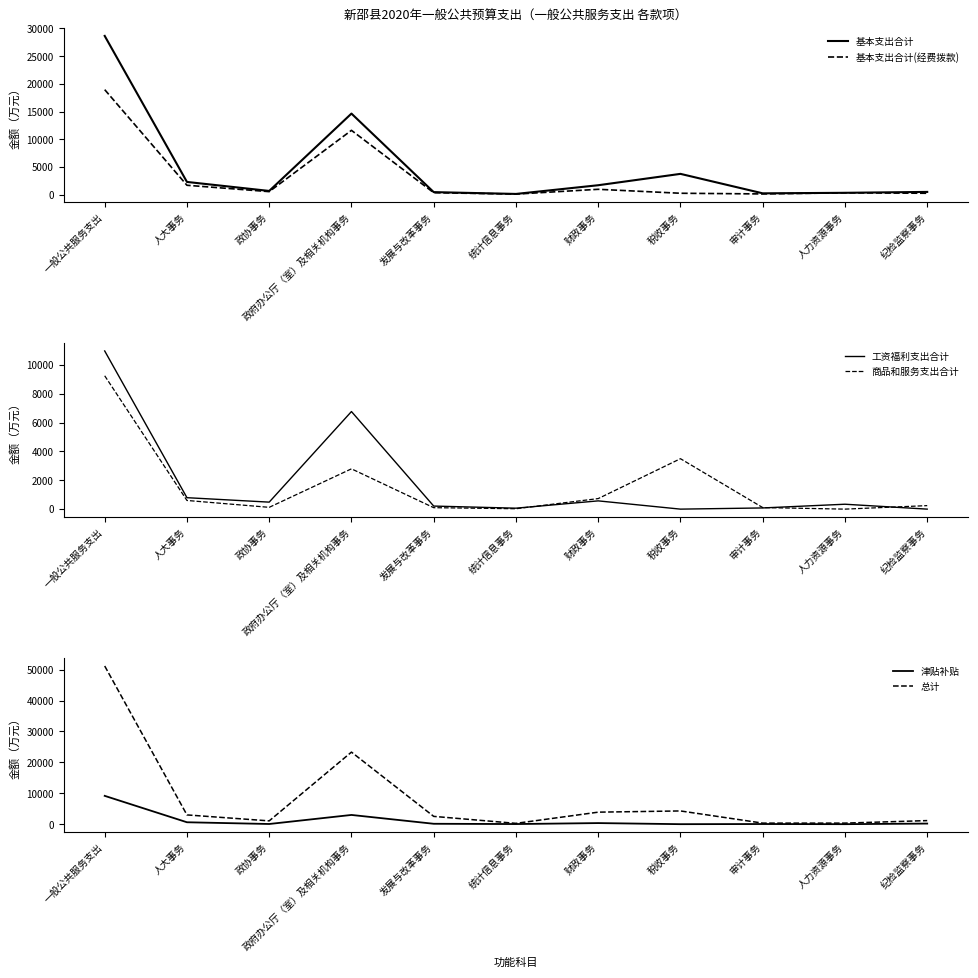

The 基本支出合计(经费拨款) series shows 81.2 at 审计事务. True or false?

False